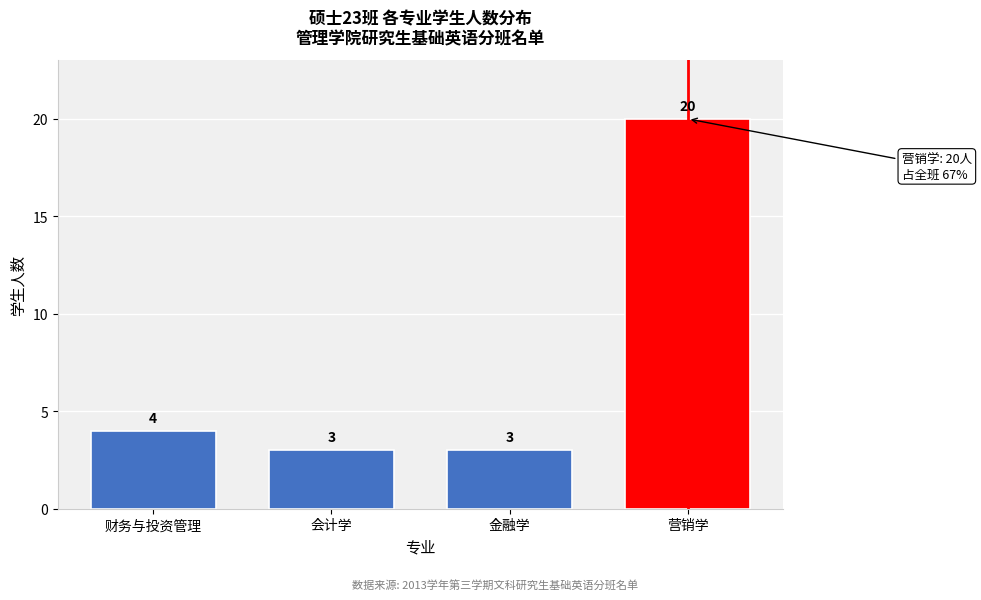

Reading left to right, extract all data points from this chart.

财务与投资管理=4	会计学=3	金融学=3	营销学=20